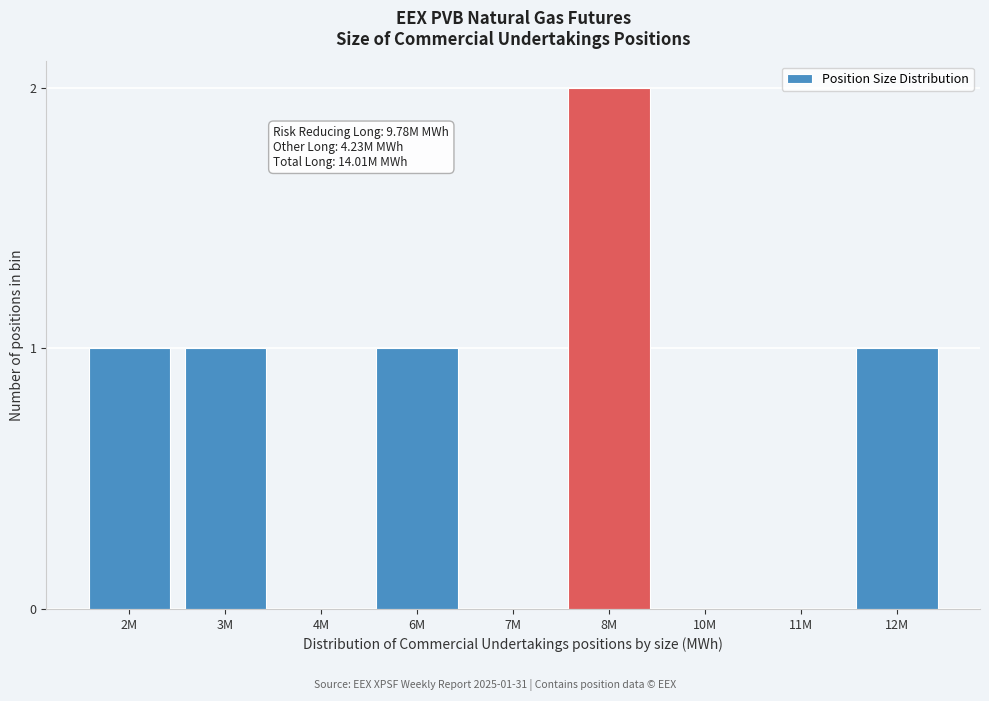

Reading left to right, what are all the values shown in this chart?

2M=1	3M=1	4M=0	6M=1	7M=0	8M=2	10M=0	11M=0	12M=1